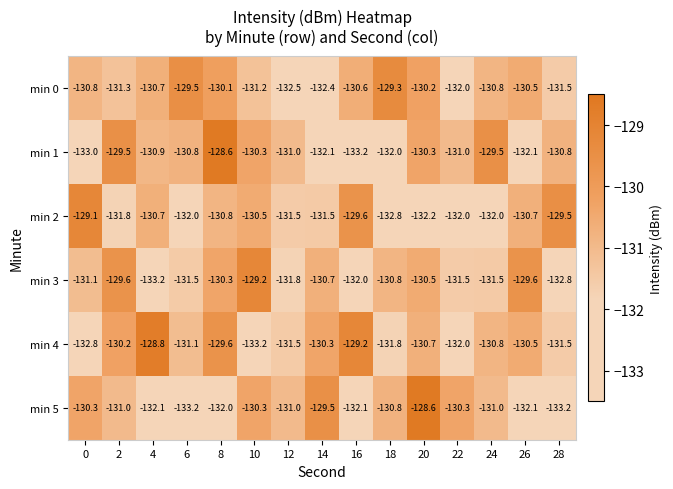

What is the sum of all min 5 values?

-1967.5